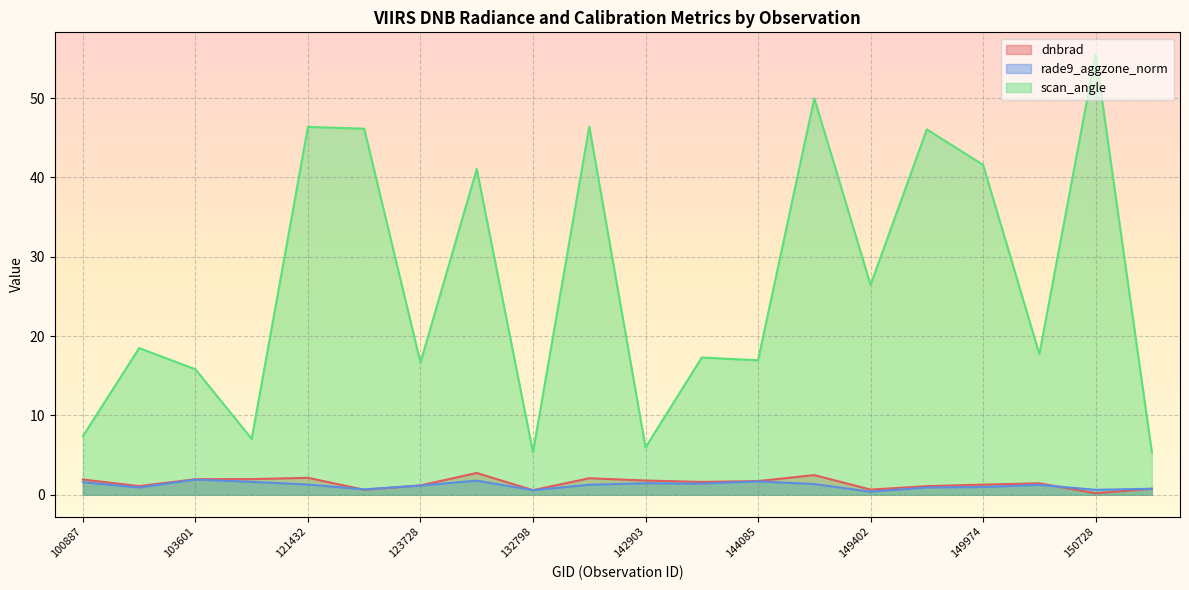

The value of scan_angle at 150728 is 55.5. True or false?

True